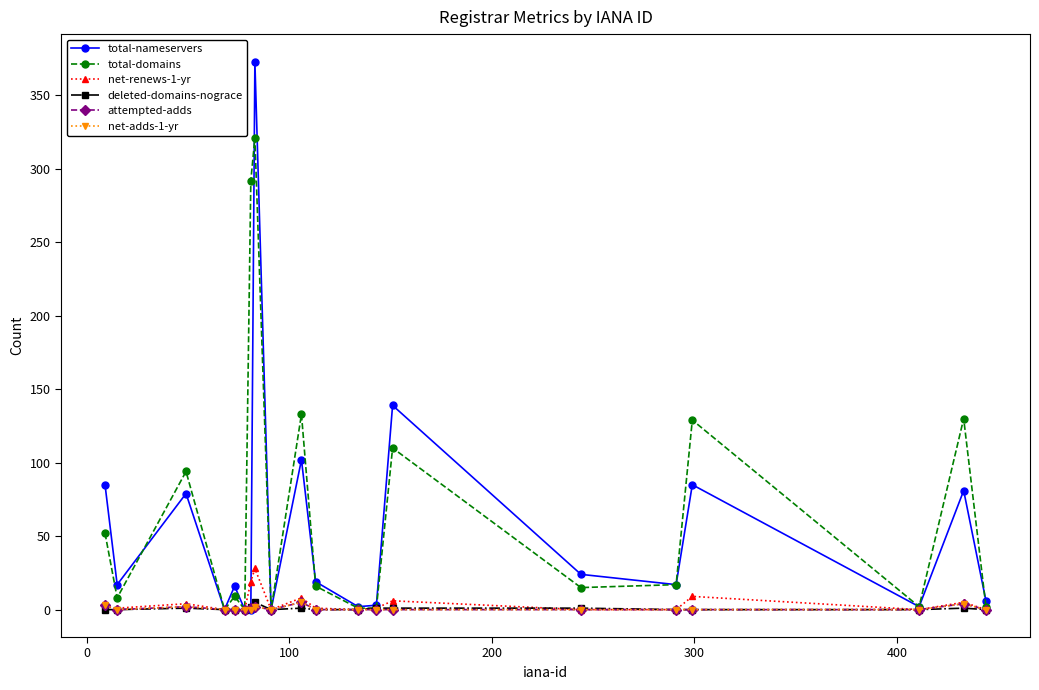

Does the chart have visible grid lines?

No